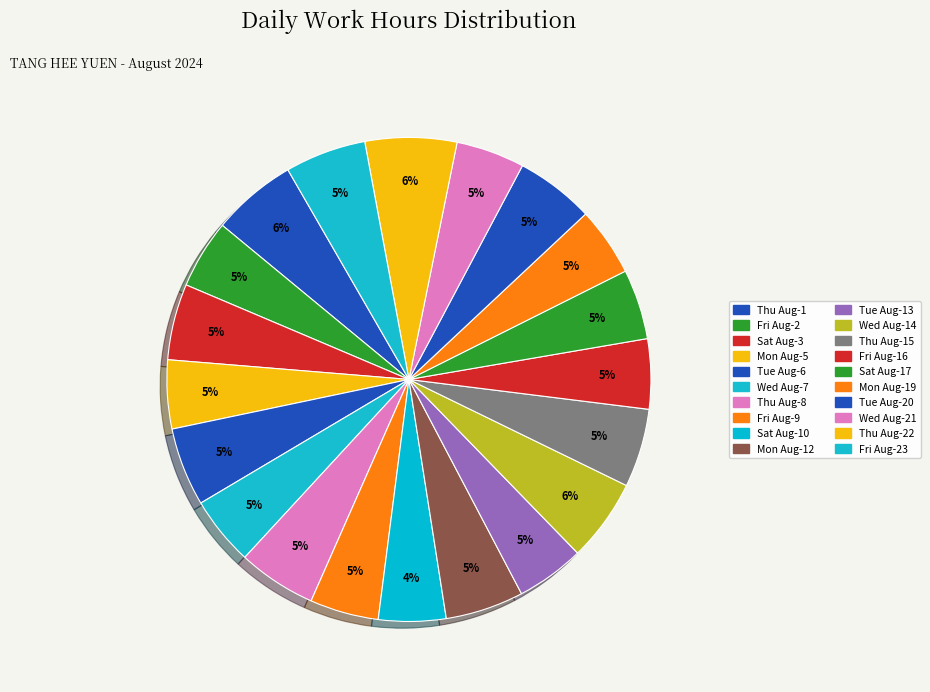

How many segments does this pie chart have?

20